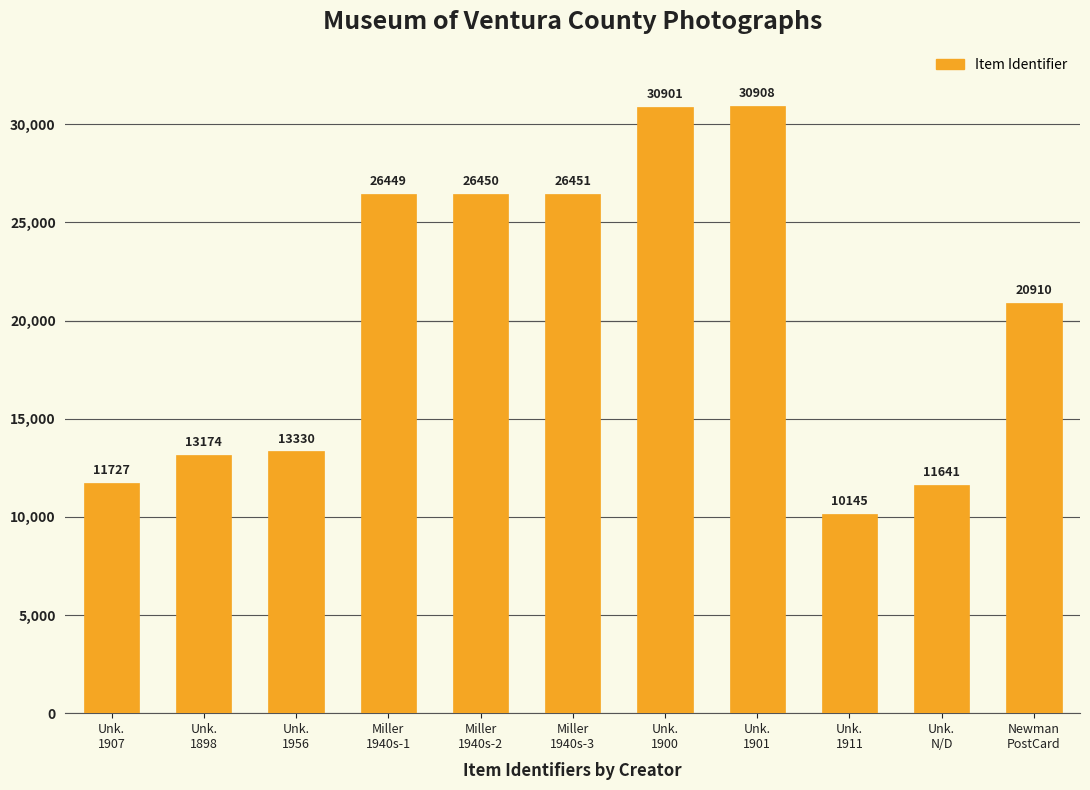

What value does the data have at Unk.
1956, to the nearest 10?

13330